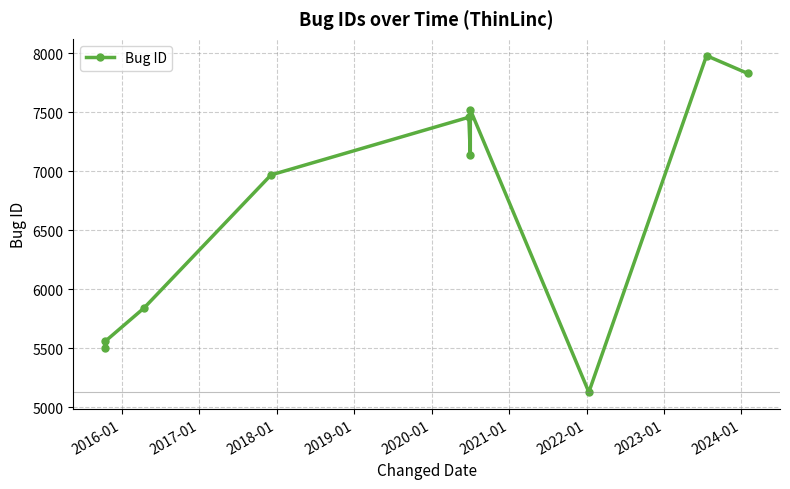

Which has a higher value, 2016-01 or 2024-01?

2024-01